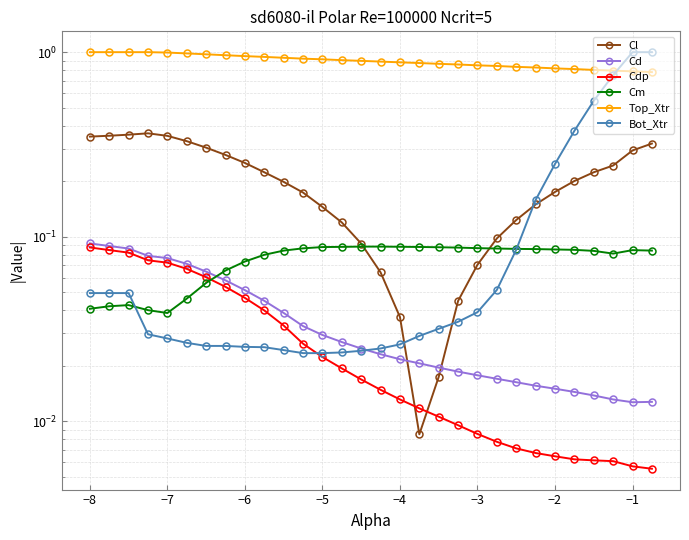

What is the average value of the Top_Xtr series?

0.9